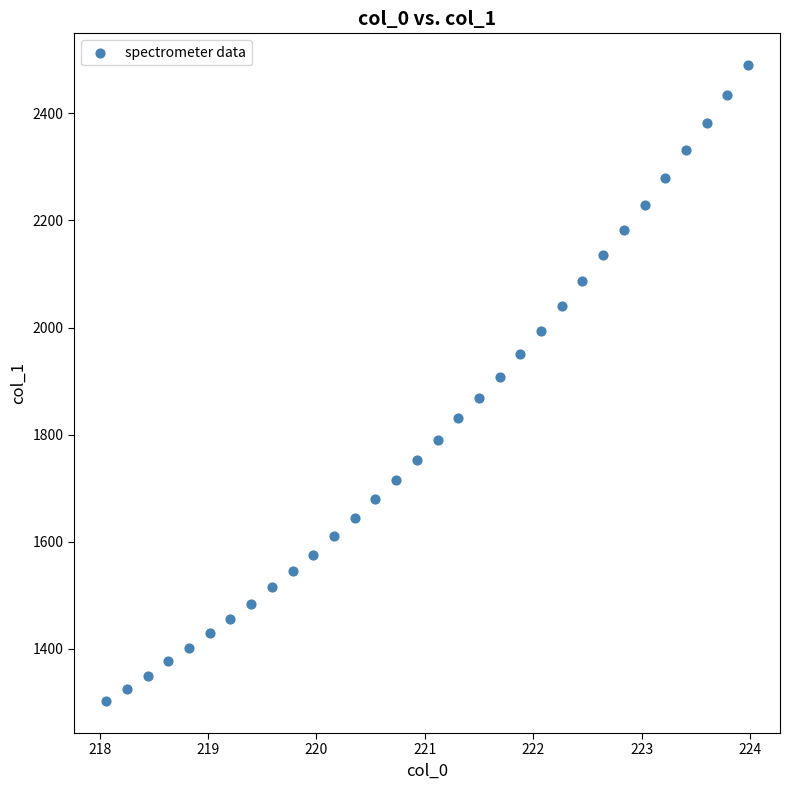

What is the range of X values (max minus min)?

5.9